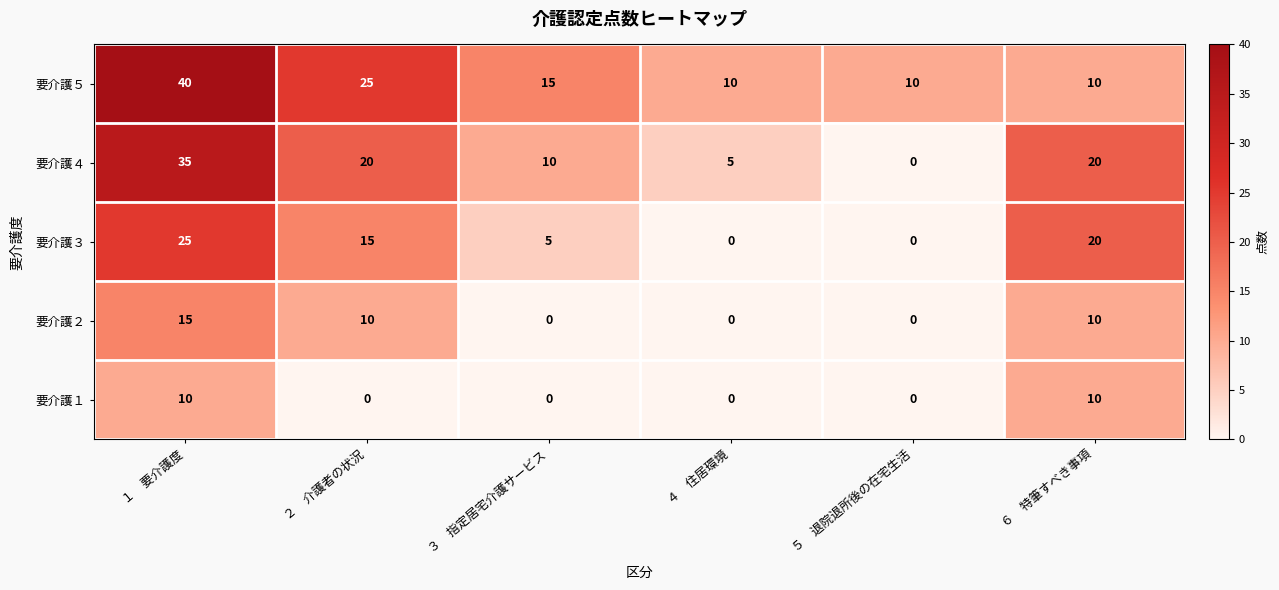

Which series has the largest total across all categories?

要介護５